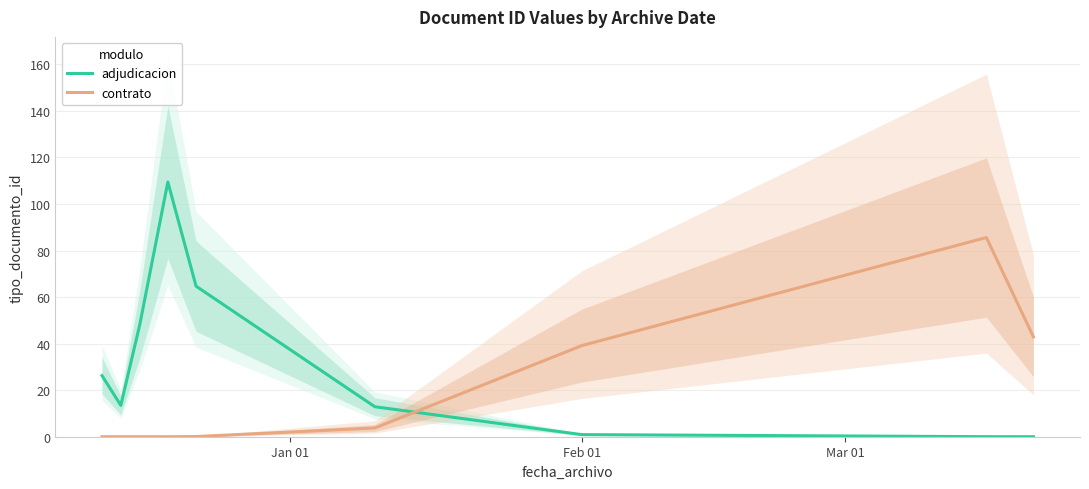

In contrato, how many points are higher than both neighbors (excluding endpoints)?

1